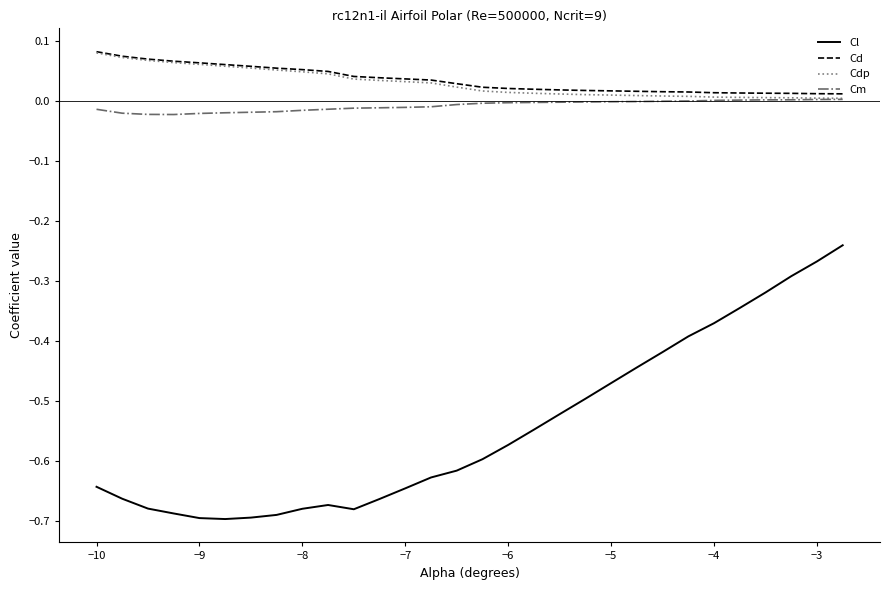

True or false: Cl and Cm intersect in this chart.

False